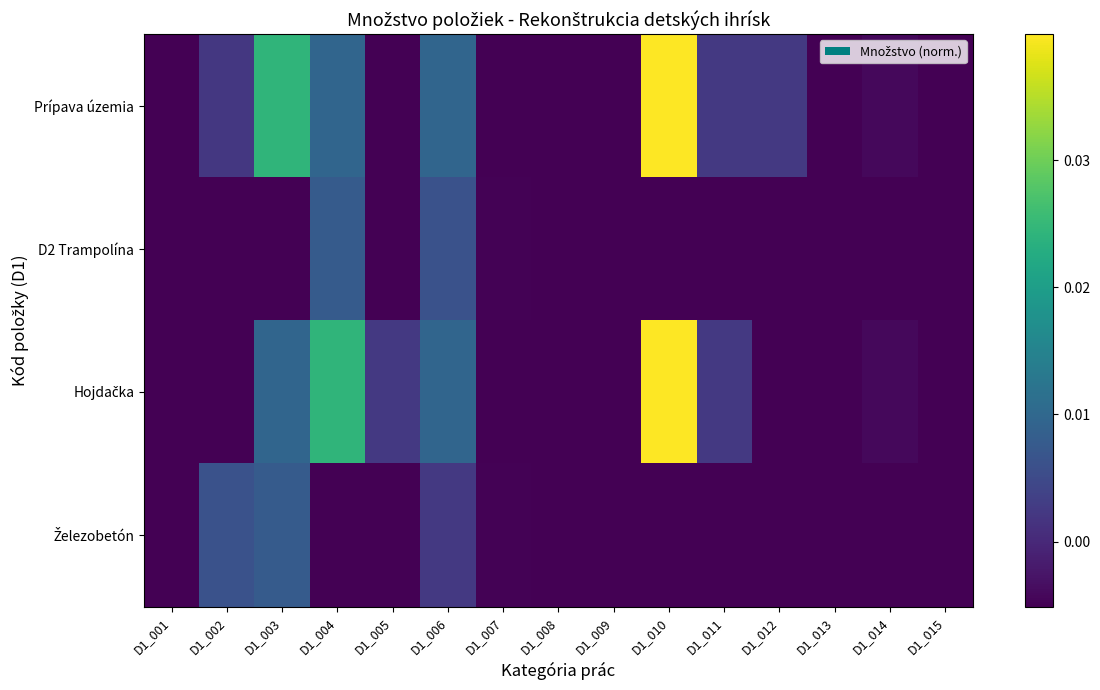

List the series in order of their peak value, highest first.

Prípava územia, Hojdačka, D2 Trampolína, Železobetón